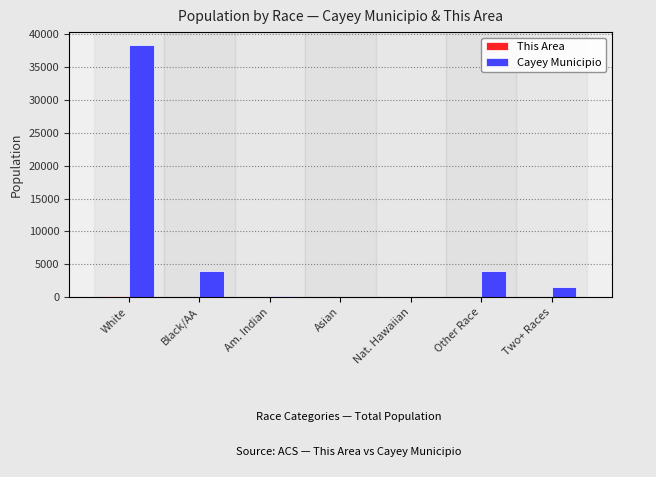

How many groups of bars are there?

7